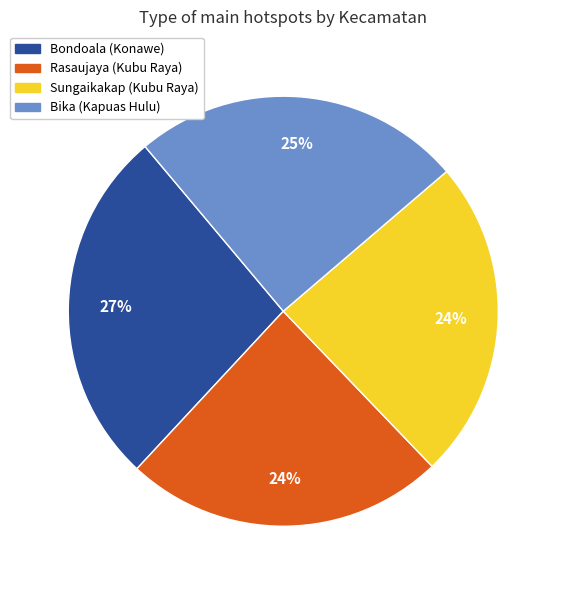

How many slices are in this pie chart?

4